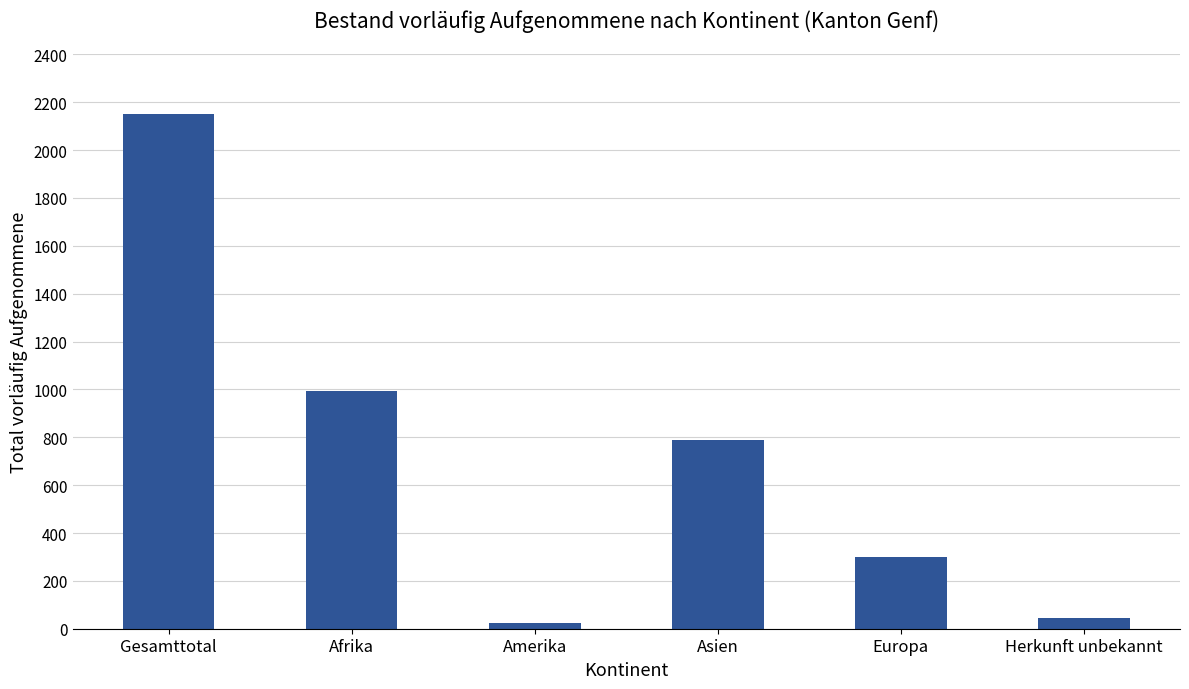

How many bars are there in total?

6